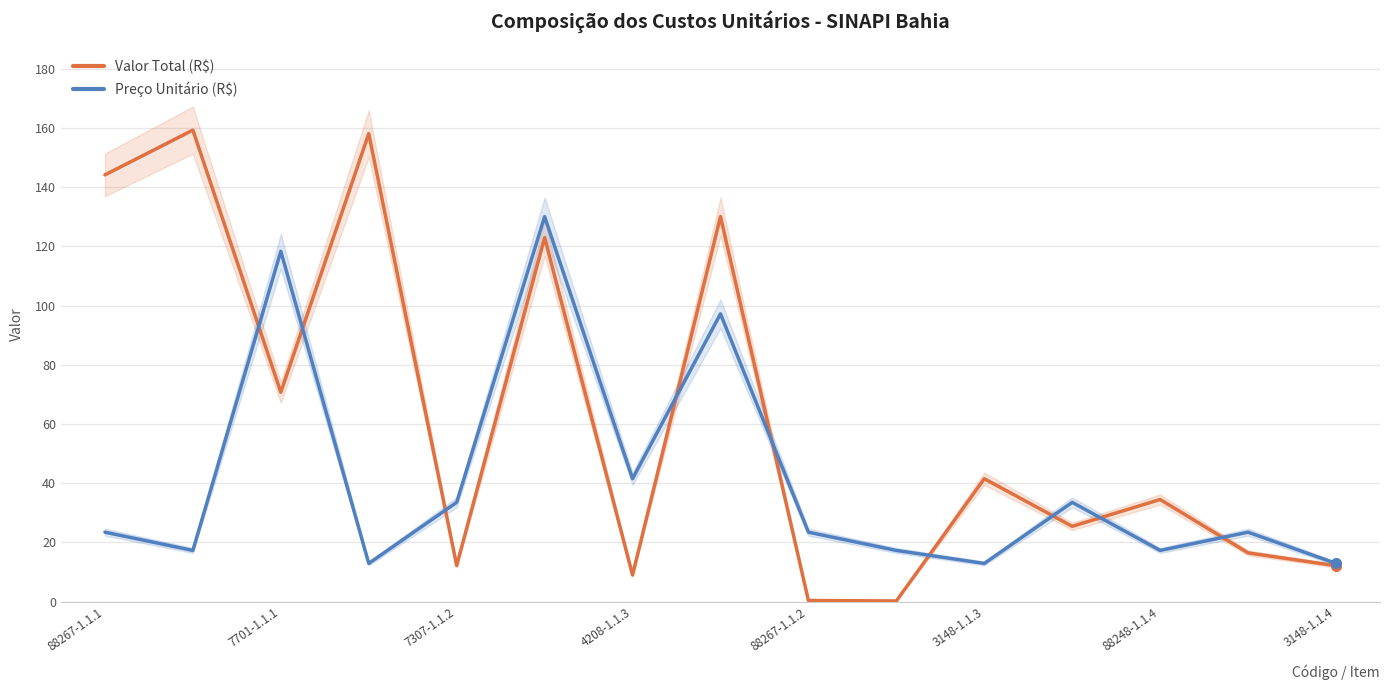

Is this an area chart (filled region under the line)?

No